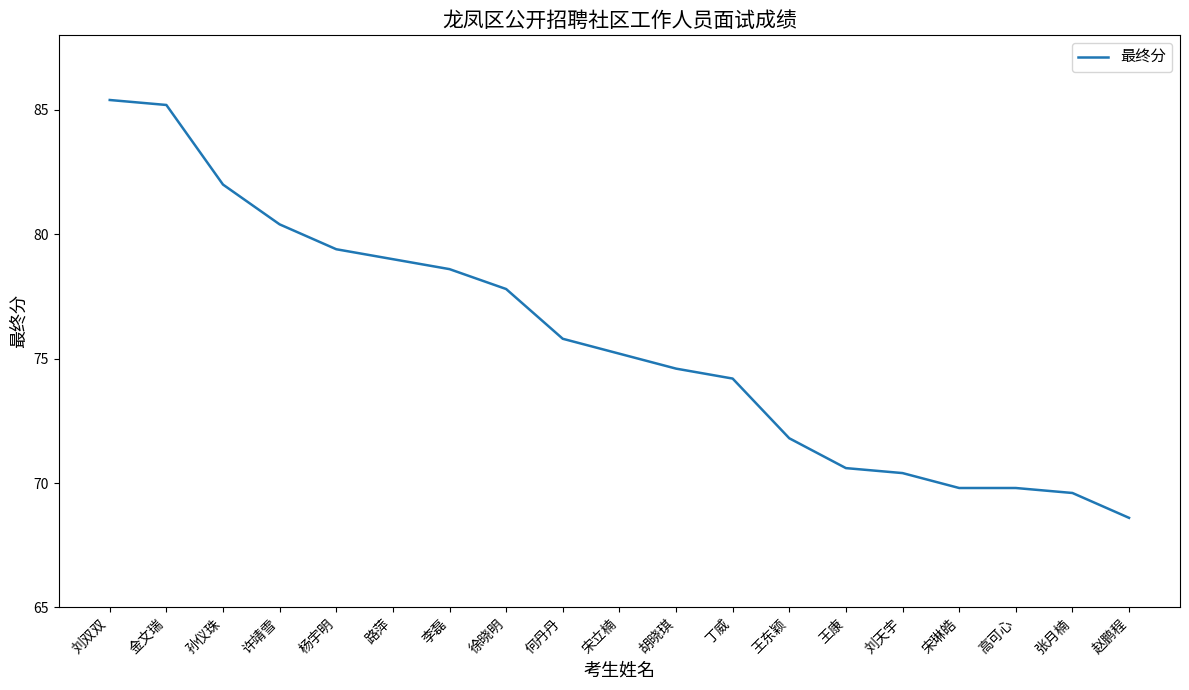

The chart shows a value of 79.4 at 杨宇明. True or false?

True